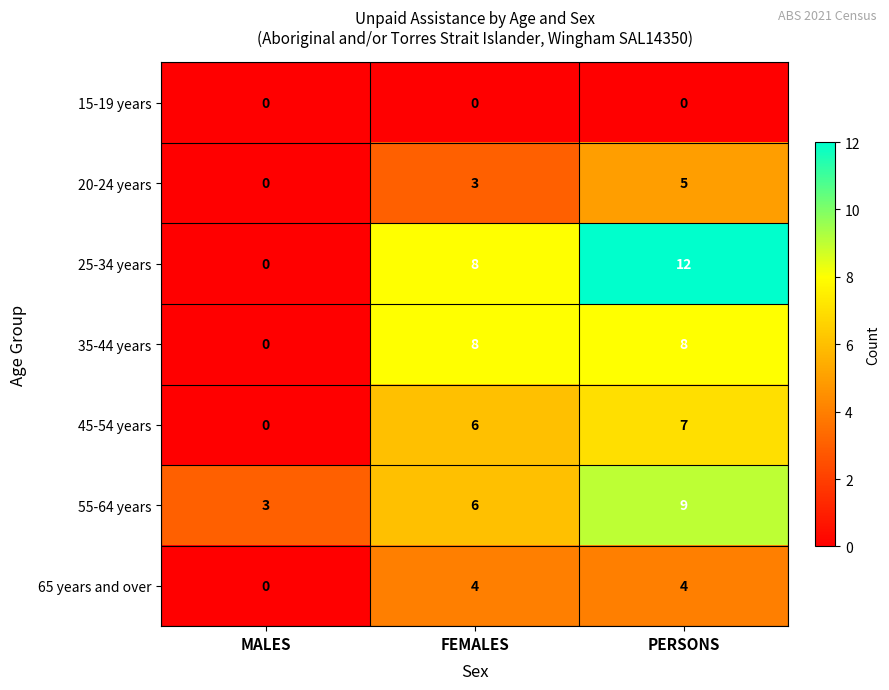

What is the sum of the 20-24 years values at FEMALES and MALES?

3